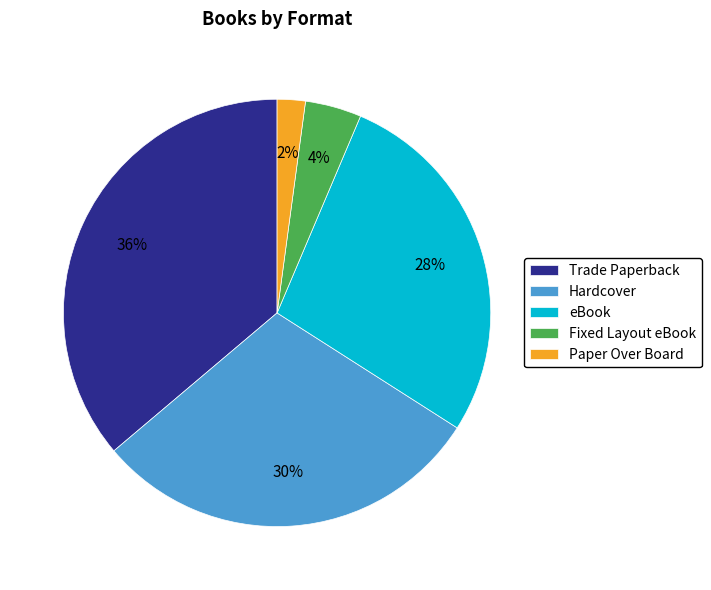

Is the sum of Fixed Layout eBook and eBook greater than half?

No